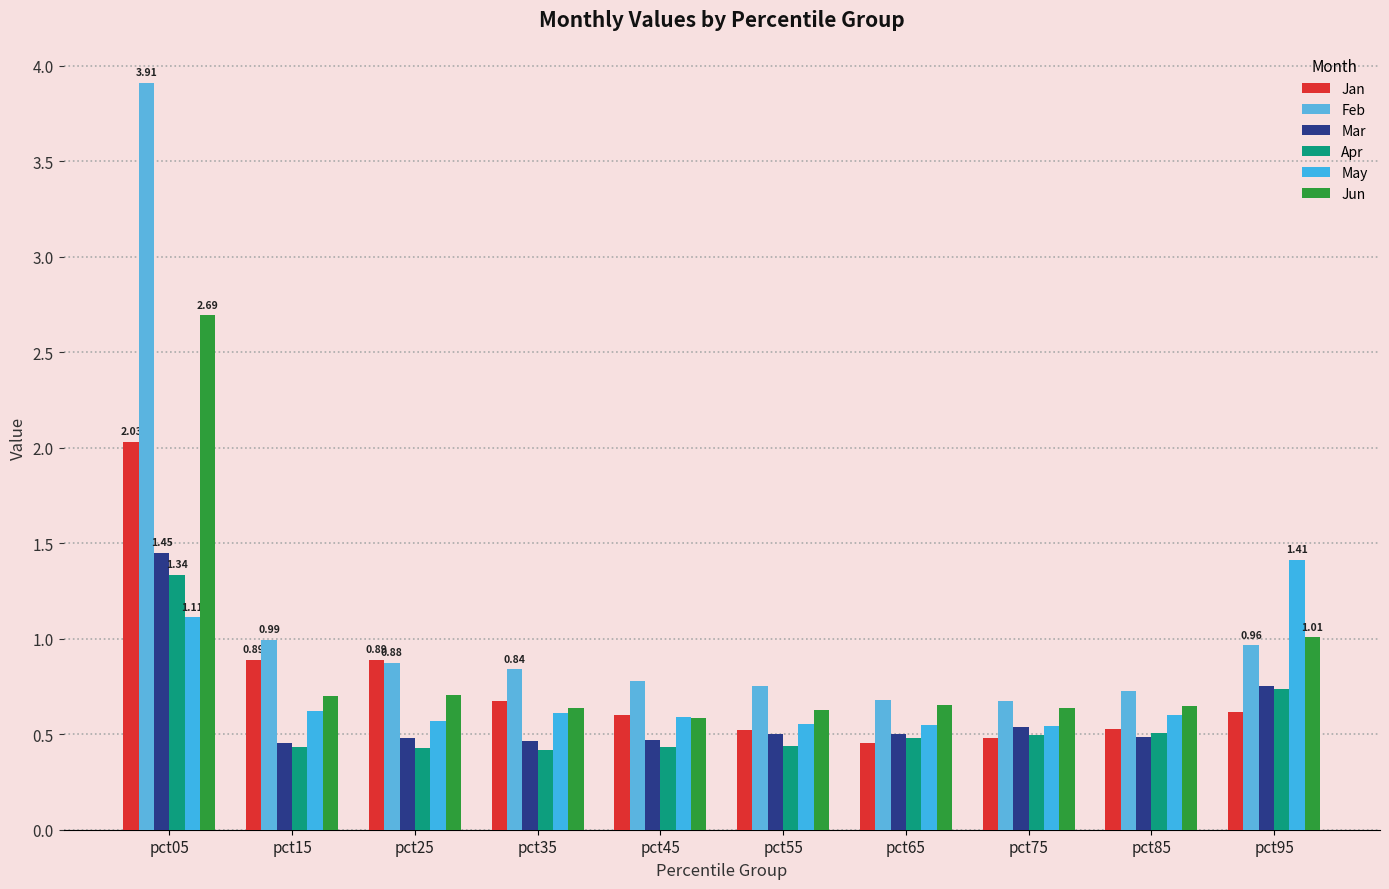

What is the total value across all series at pct55?

3.4